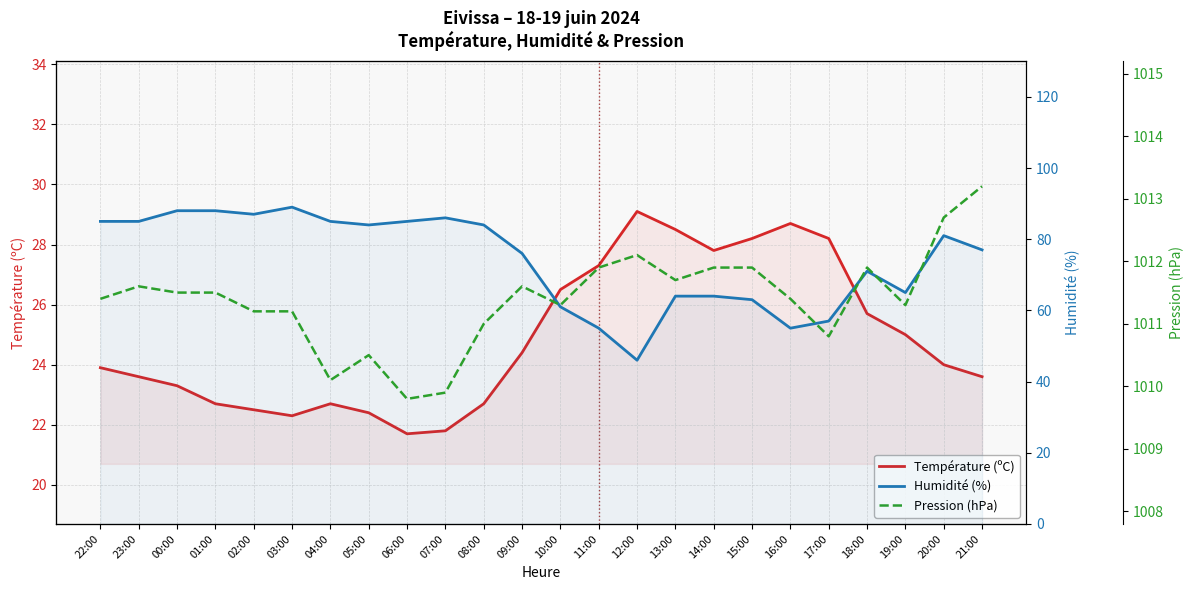

What is the label of the 4th point from the left?

01:00